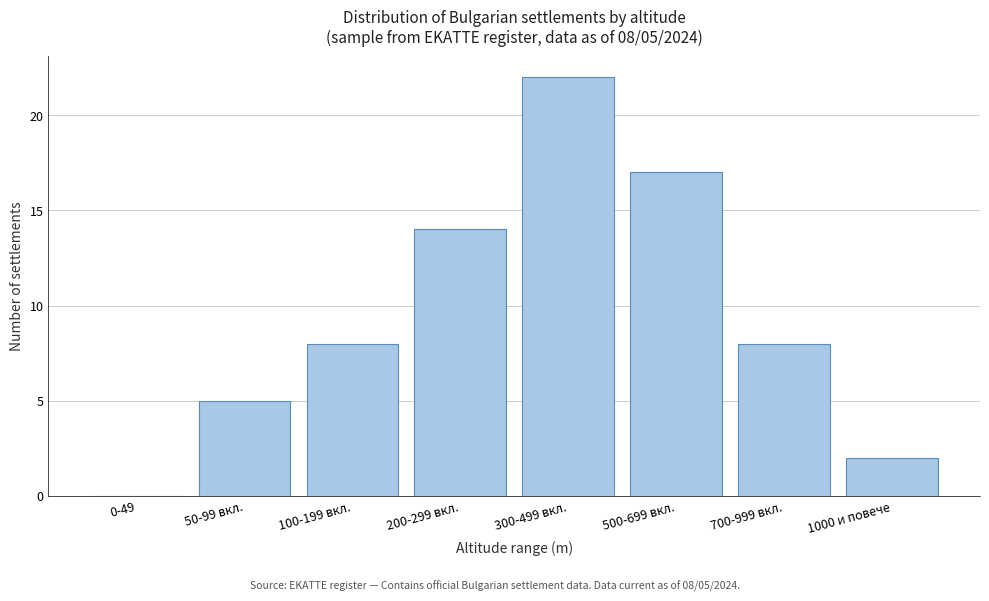

Reading left to right, transcribe all the data shown in this chart.

0-49=0	50-99 вкл.=5	100-199 вкл.=8	200-299 вкл.=14	300-499 вкл.=22	500-699 вкл.=17	700-999 вкл.=8	1000 и повече=2